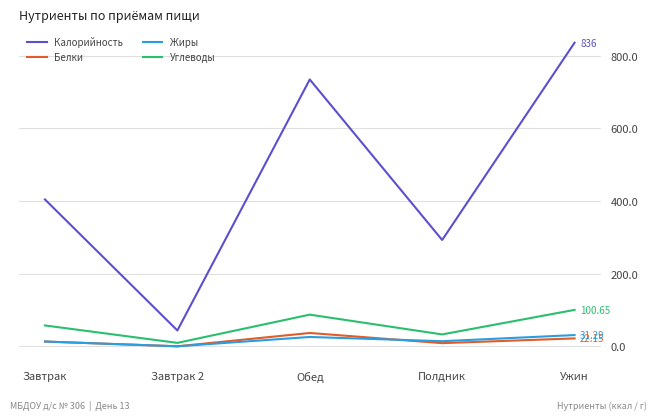

Which series changed the most between Завтрак and Ужин?

Калорийность